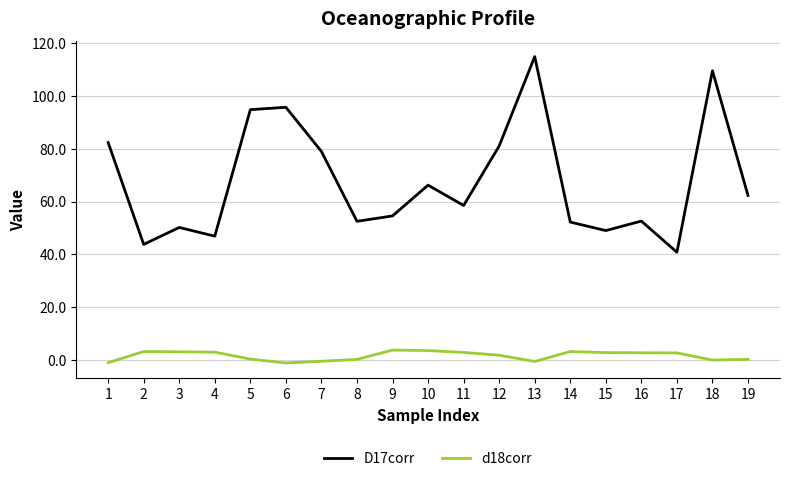

True or false: D17corr and d18corr cross at least once.

False